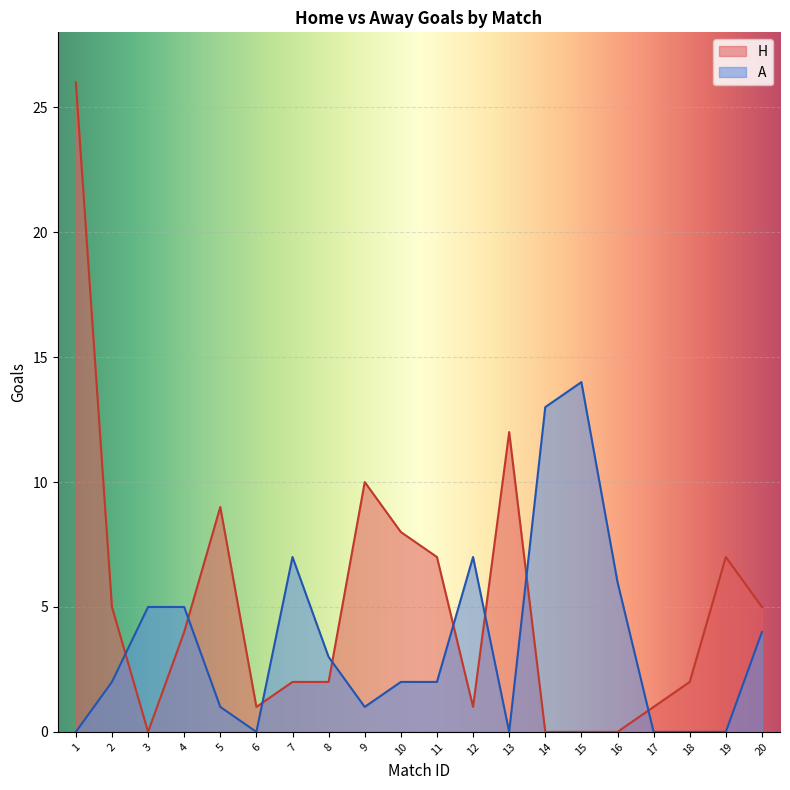

How many times do A and H cross each other?

8